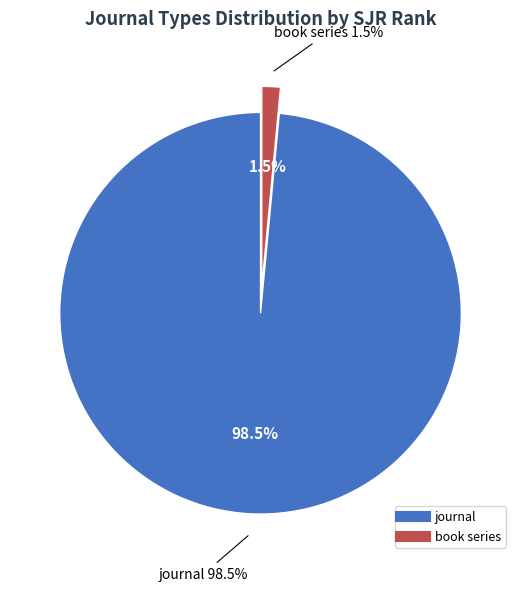

Which slice is the largest?

journal